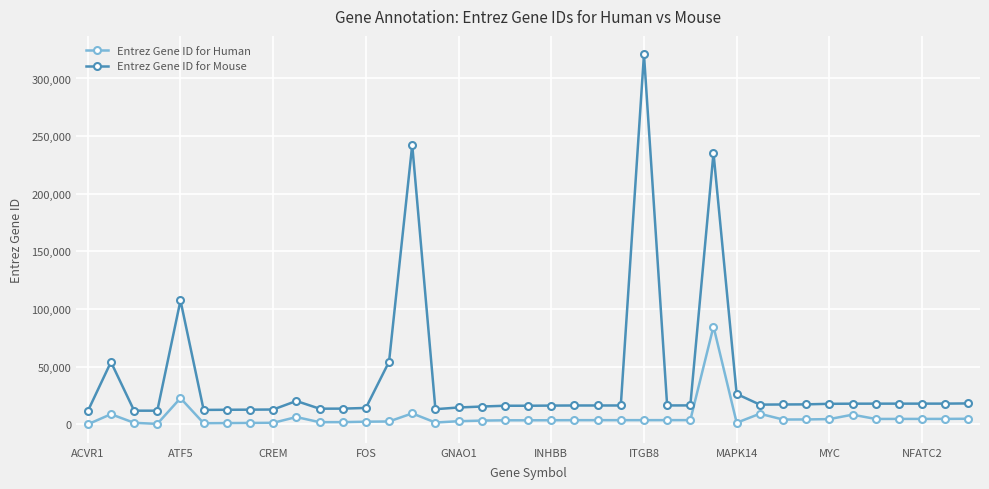

True or false: Entrez Gene ID for Mouse and Entrez Gene ID for Human cross at least once.

False